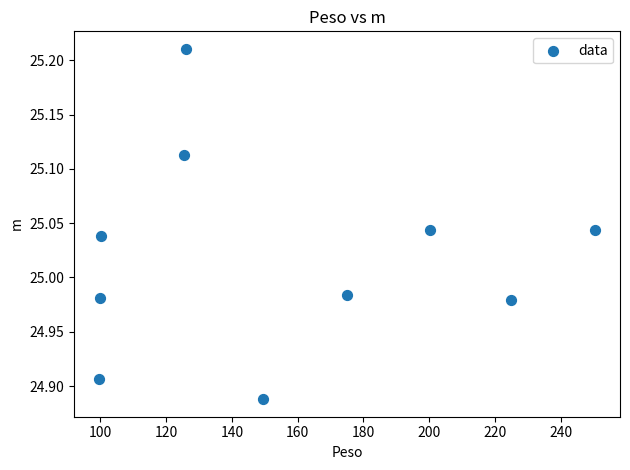

What is the range of Y values (max minus min)?

0.3